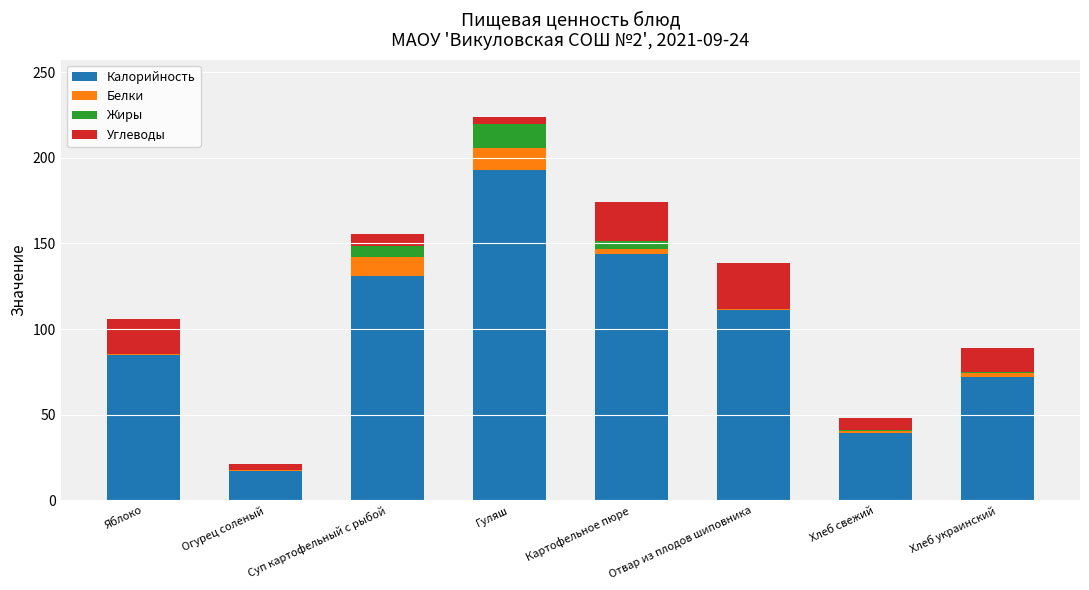

Are the bars horizontal?

No